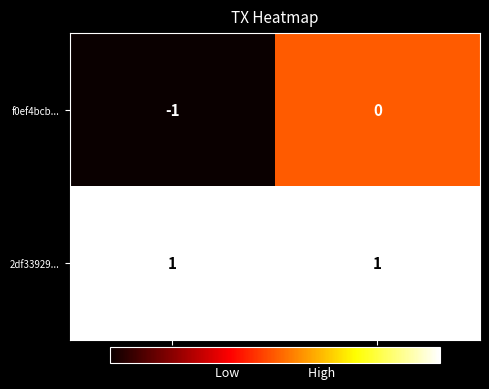

At which category is the sum across all series the highest?

io_index